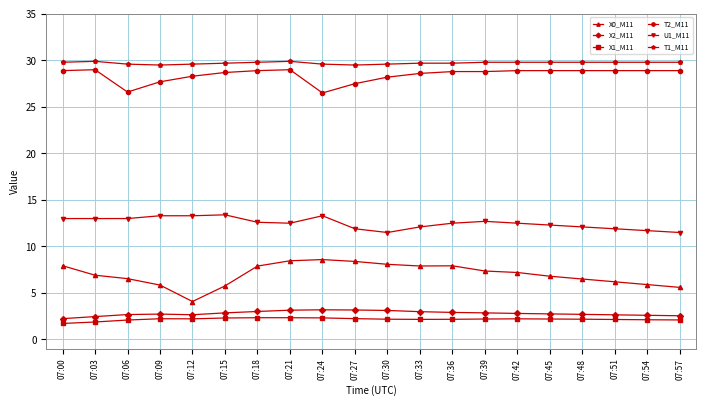

True or false: X1_M11 and U1_M11 intersect in this chart.

False